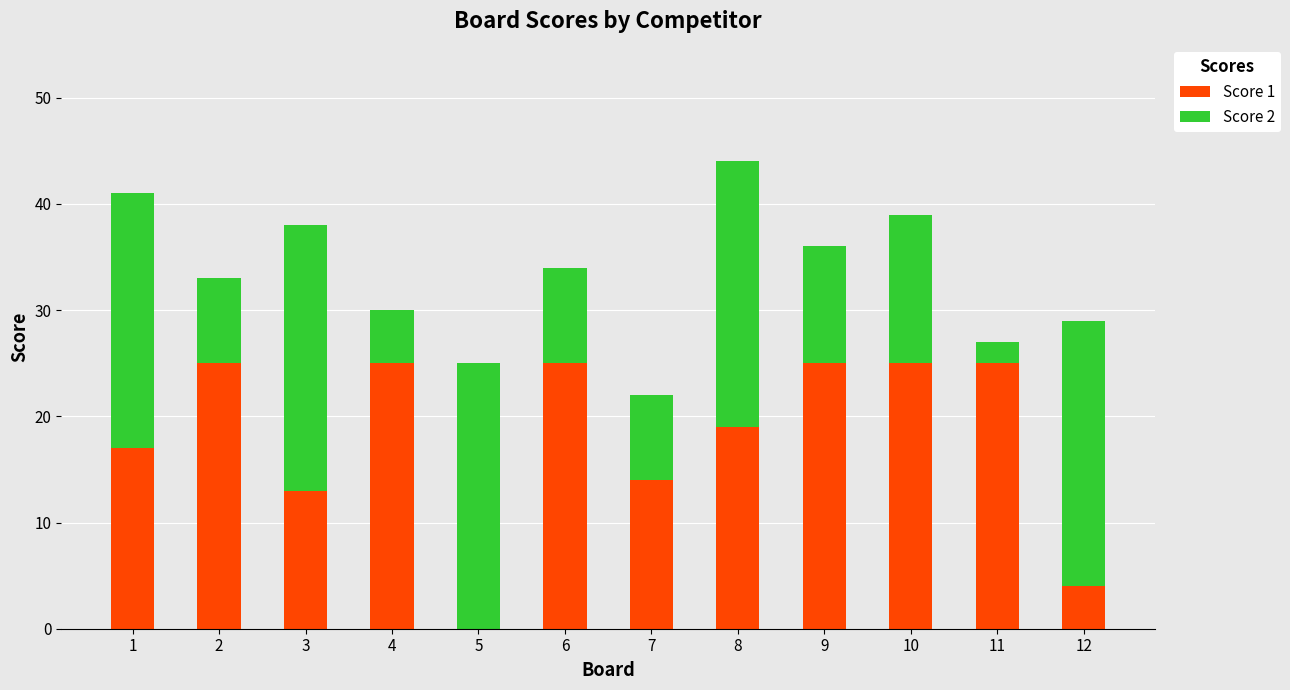

The Score 1 series shows 25 at 11. True or false?

True